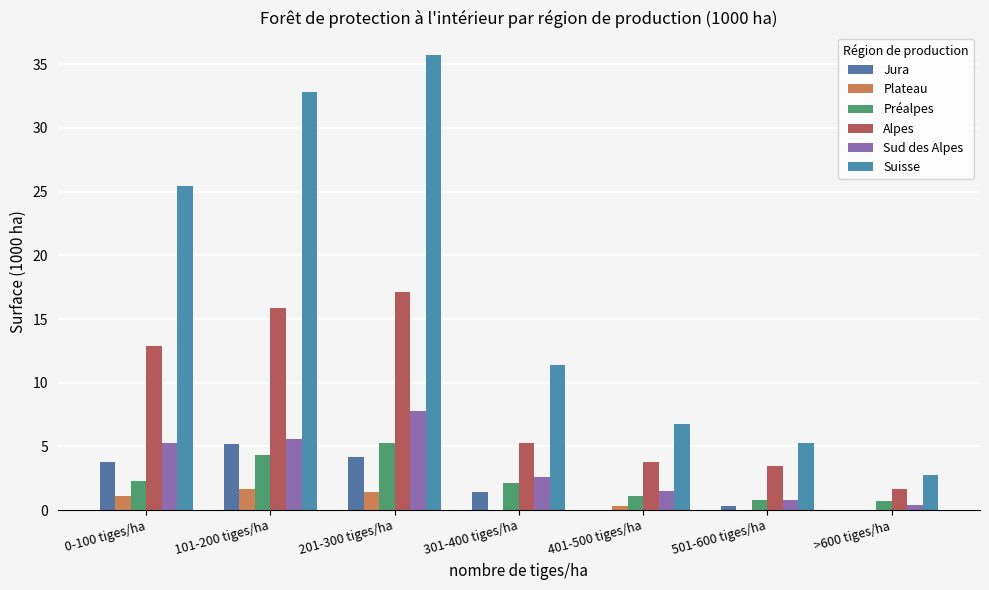

How many data points in Suisse are above 11?

4